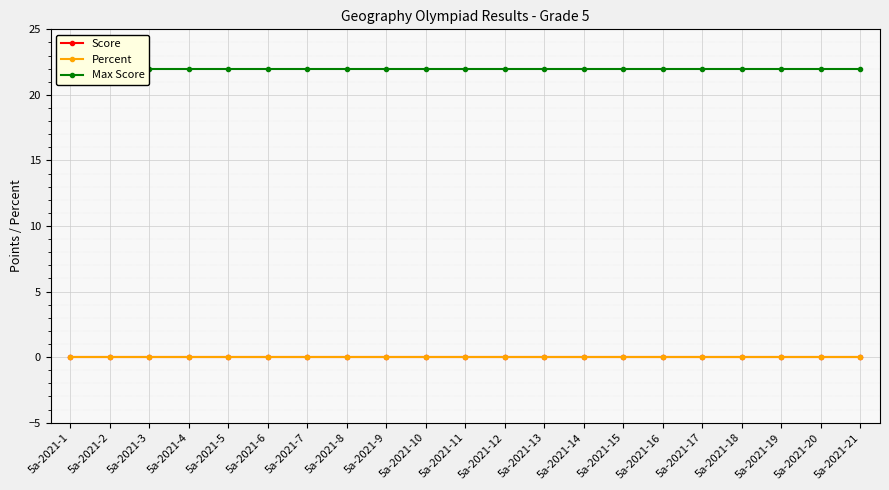

Does the chart display data point markers on the line(s)?

Yes